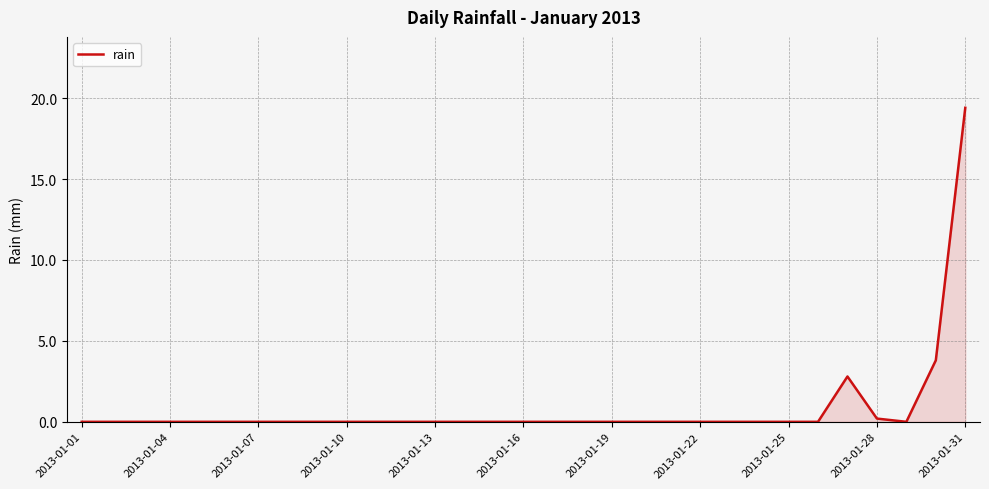

What is the maximum value shown in the chart?

19.4